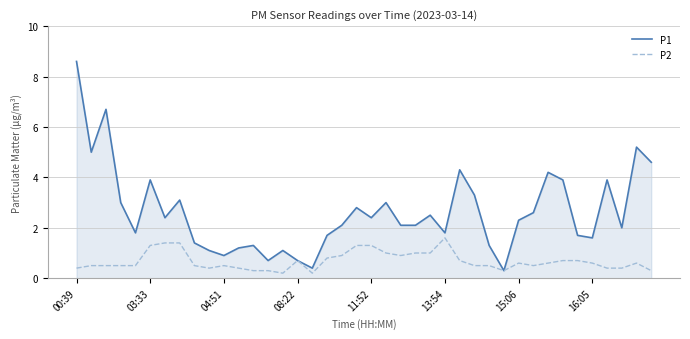

Which series has the largest range (max minus min)?

P1